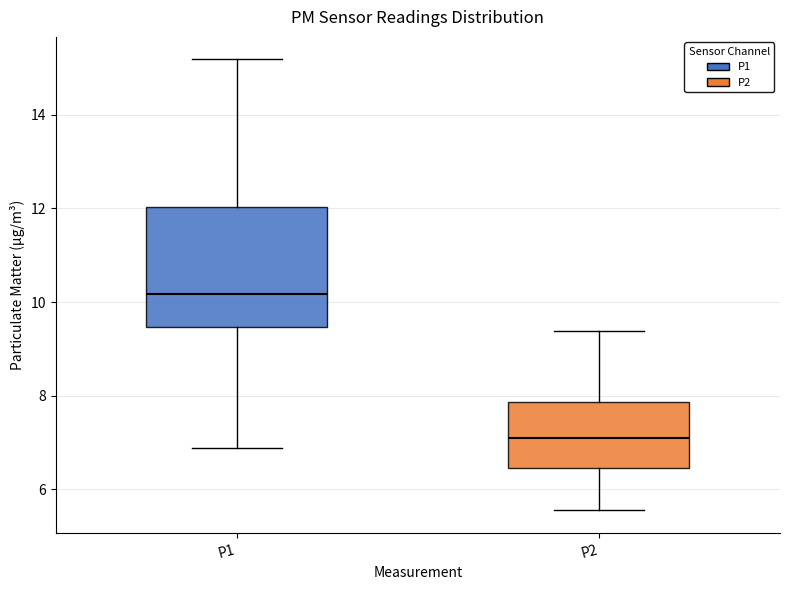

Which box is the tallest, from its lower edge to its upper edge?

P1